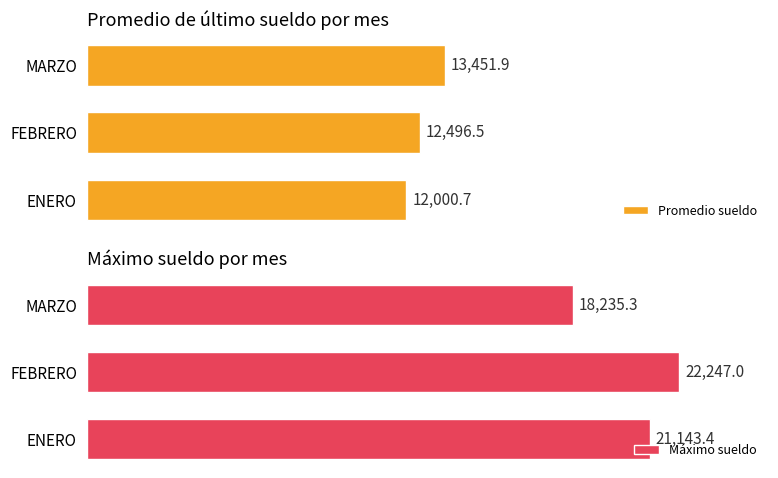

Rank the categories by Promedio sueldo value from lowest to highest.

ENERO, FEBRERO, MARZO